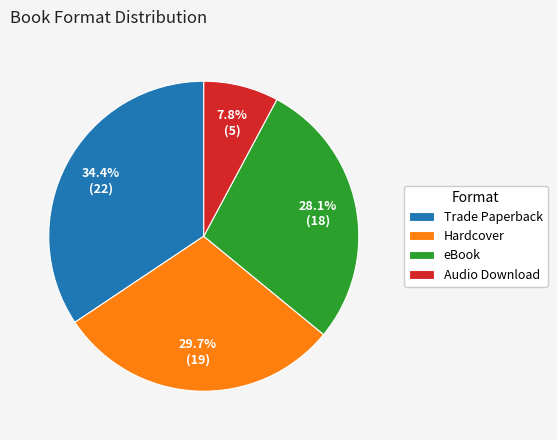

True or false: Audio Download accounts for 8% of the total.

True